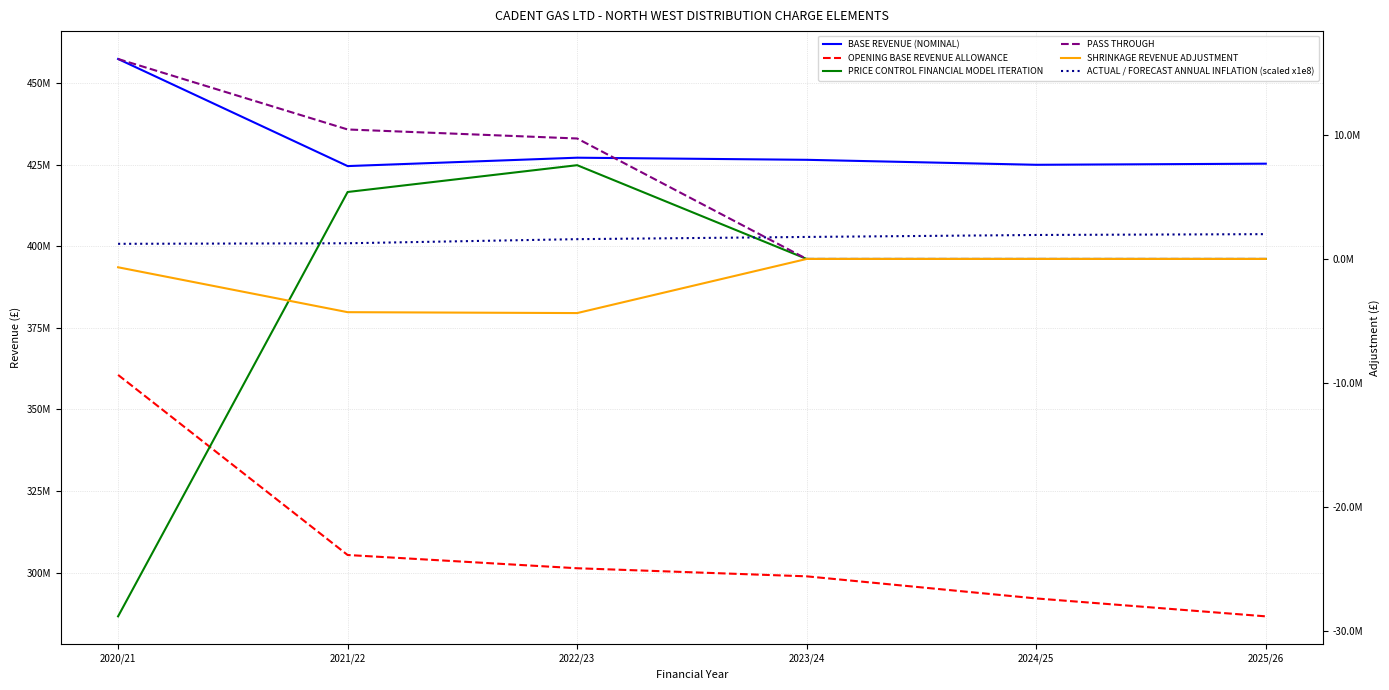

How many intersections are there between ACTUAL / FORECAST ANNUAL INFLATION (scaled x1e8) and PRICE CONTROL FINANCIAL MODEL ITERATION?

2